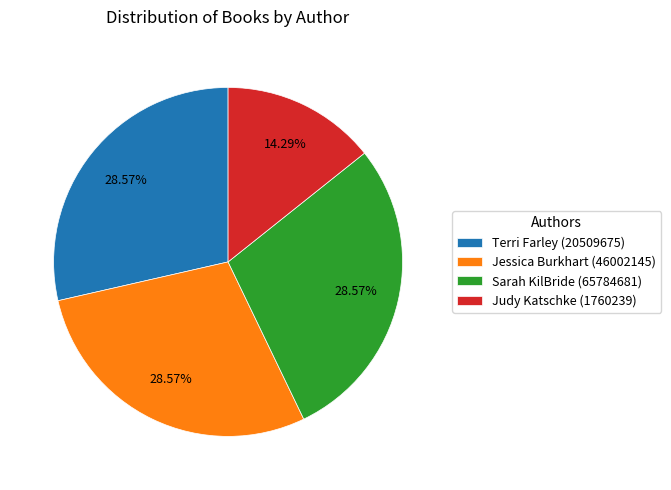

Which slice is the smallest?

Judy Katschke (1760239)